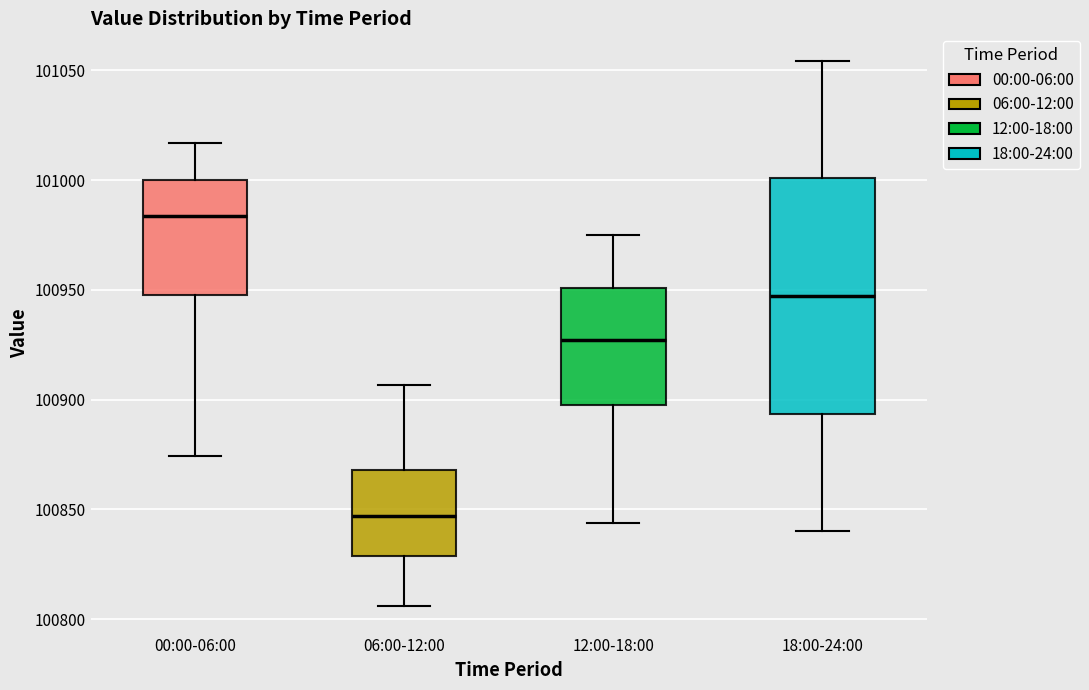

Which box is the tallest, from its lower edge to its upper edge?

18:00-24:00